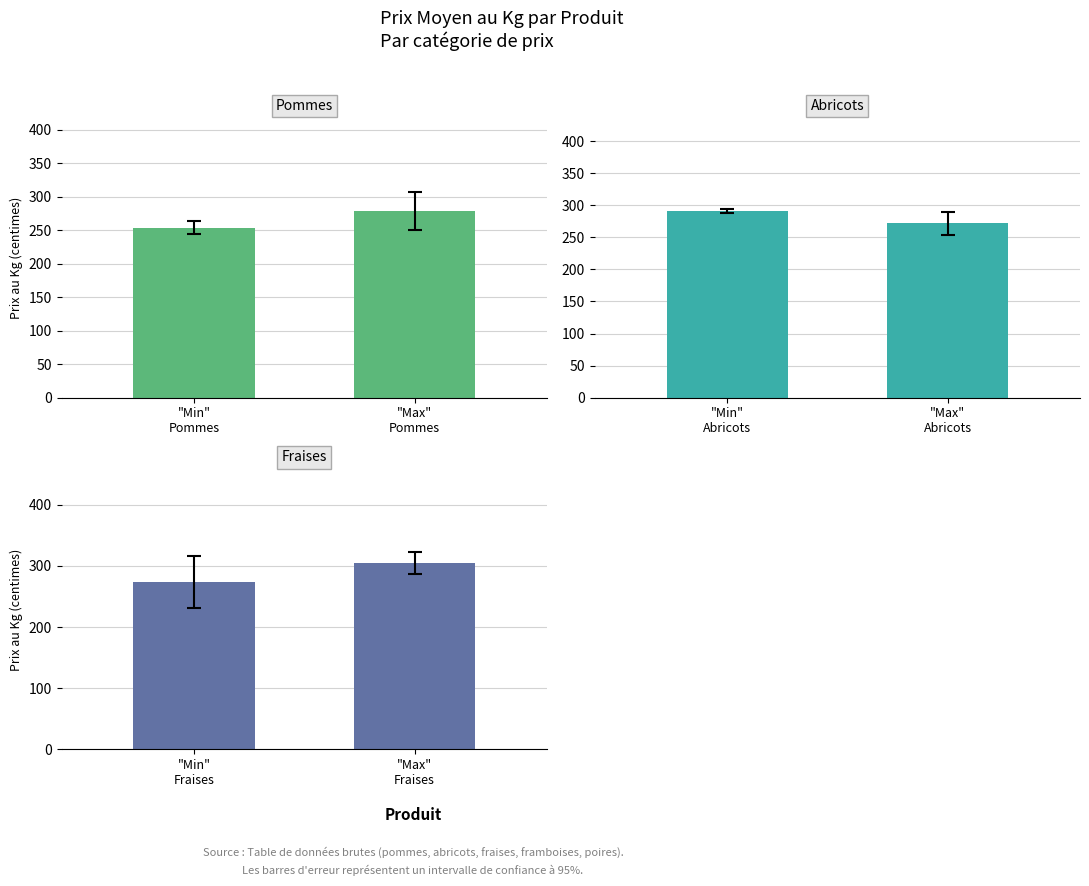

What position from the left is "Min"
Pommes?

1